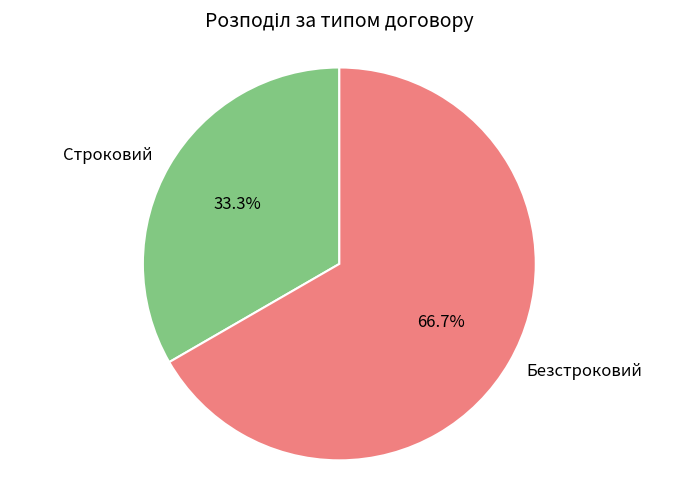

How many slices are in this pie chart?

2